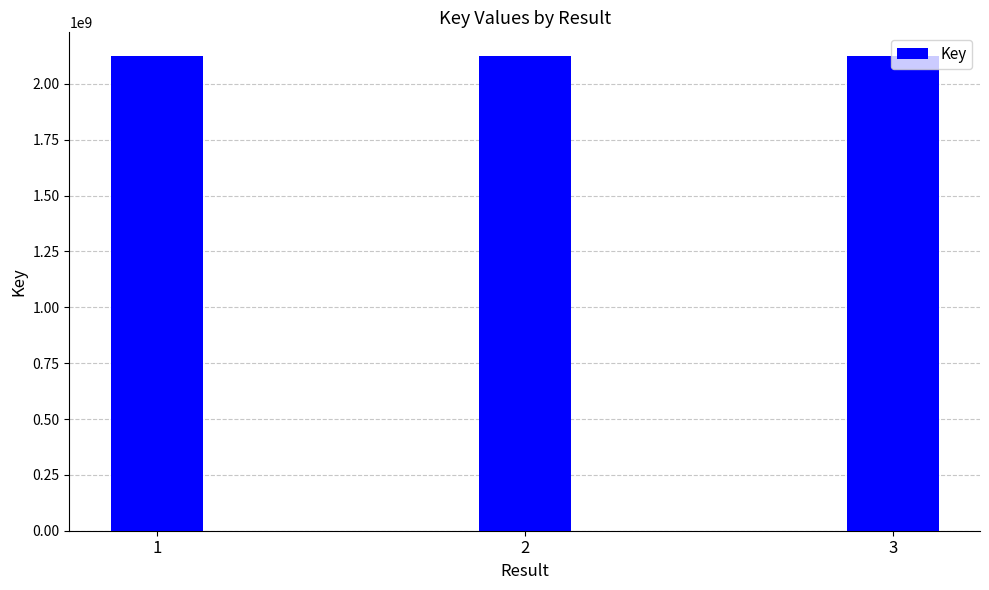

Where is the data nearest to the value 2124666706?

3